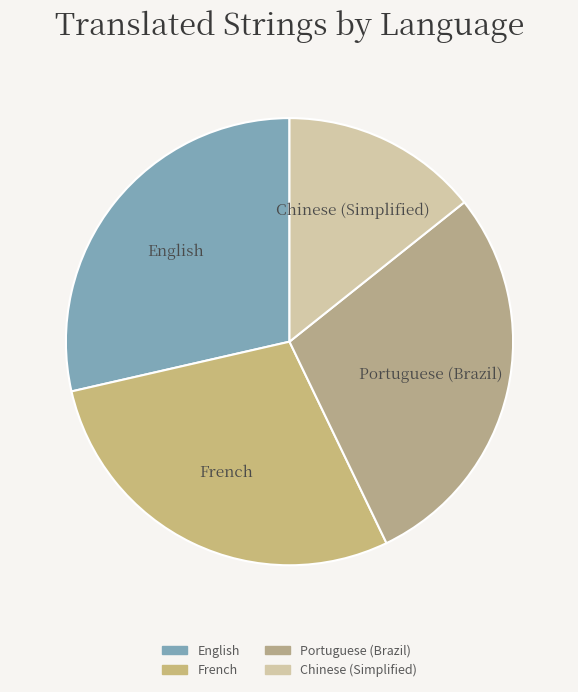

True or false: English accounts for 29% of the total.

True